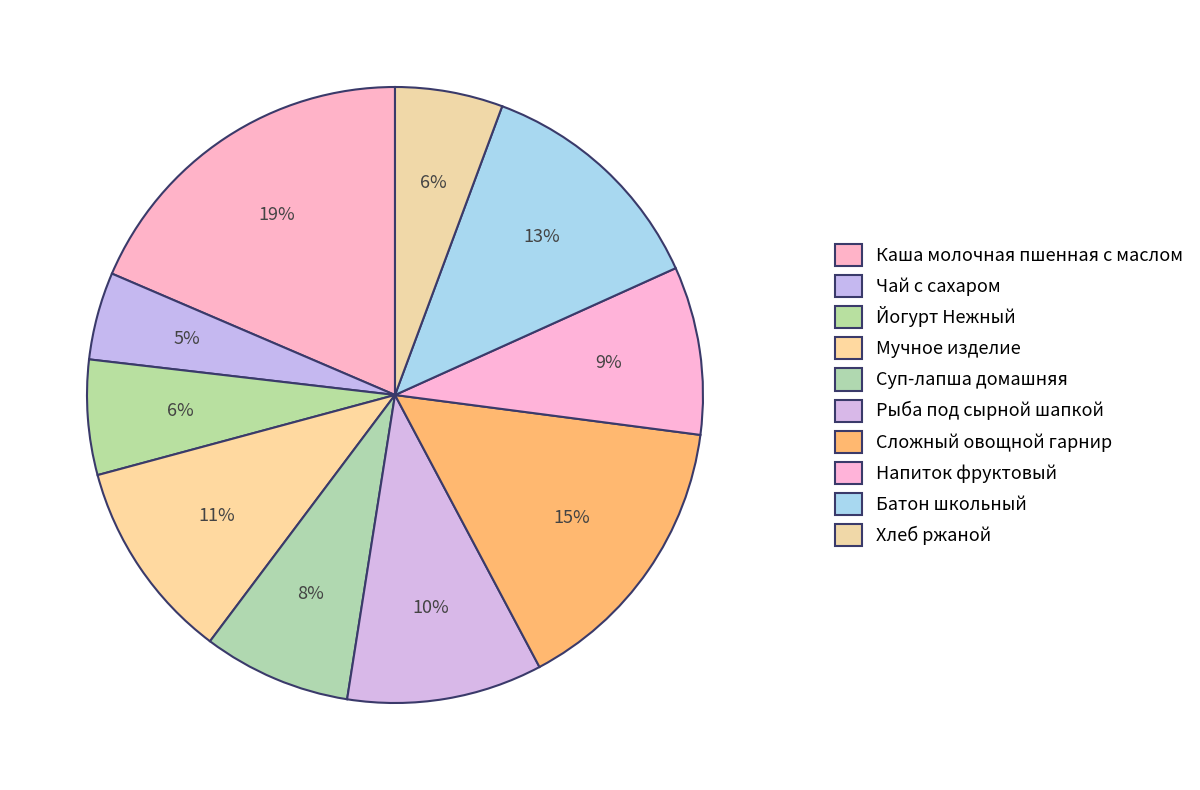

Is it true that Напиток фруктовый is 9% of the pie?

True